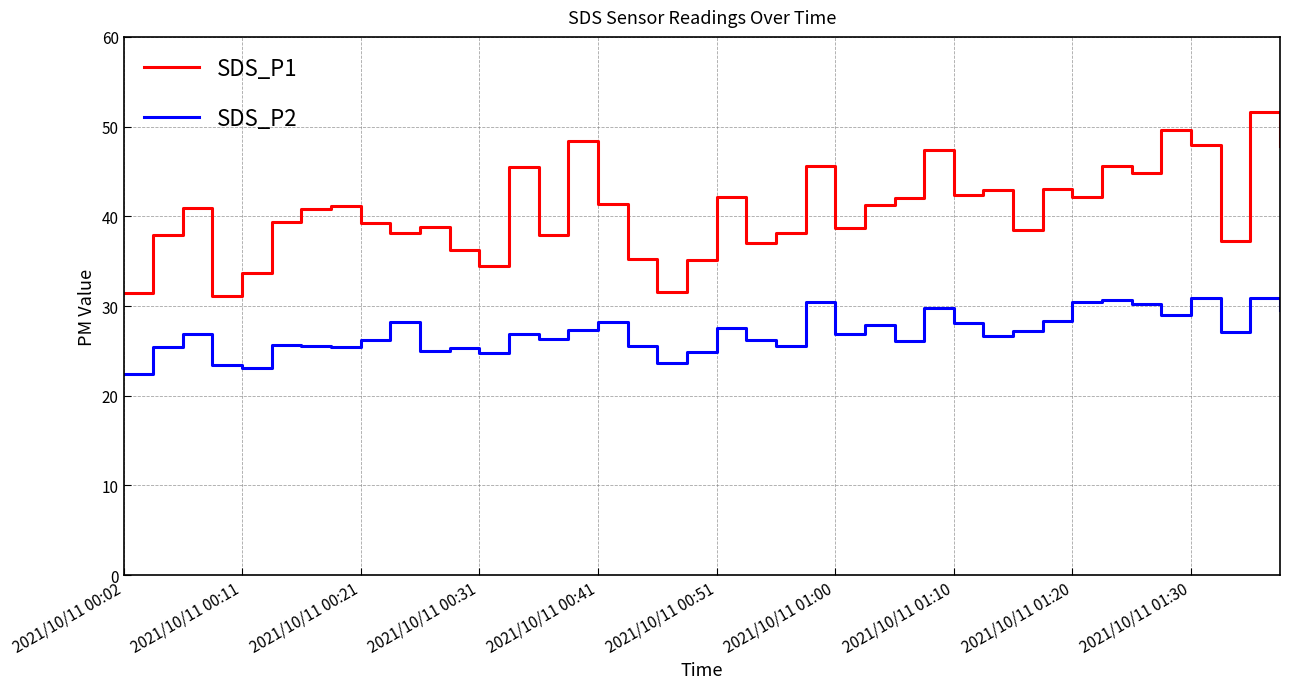

Which series has the largest range (max minus min)?

SDS_P1